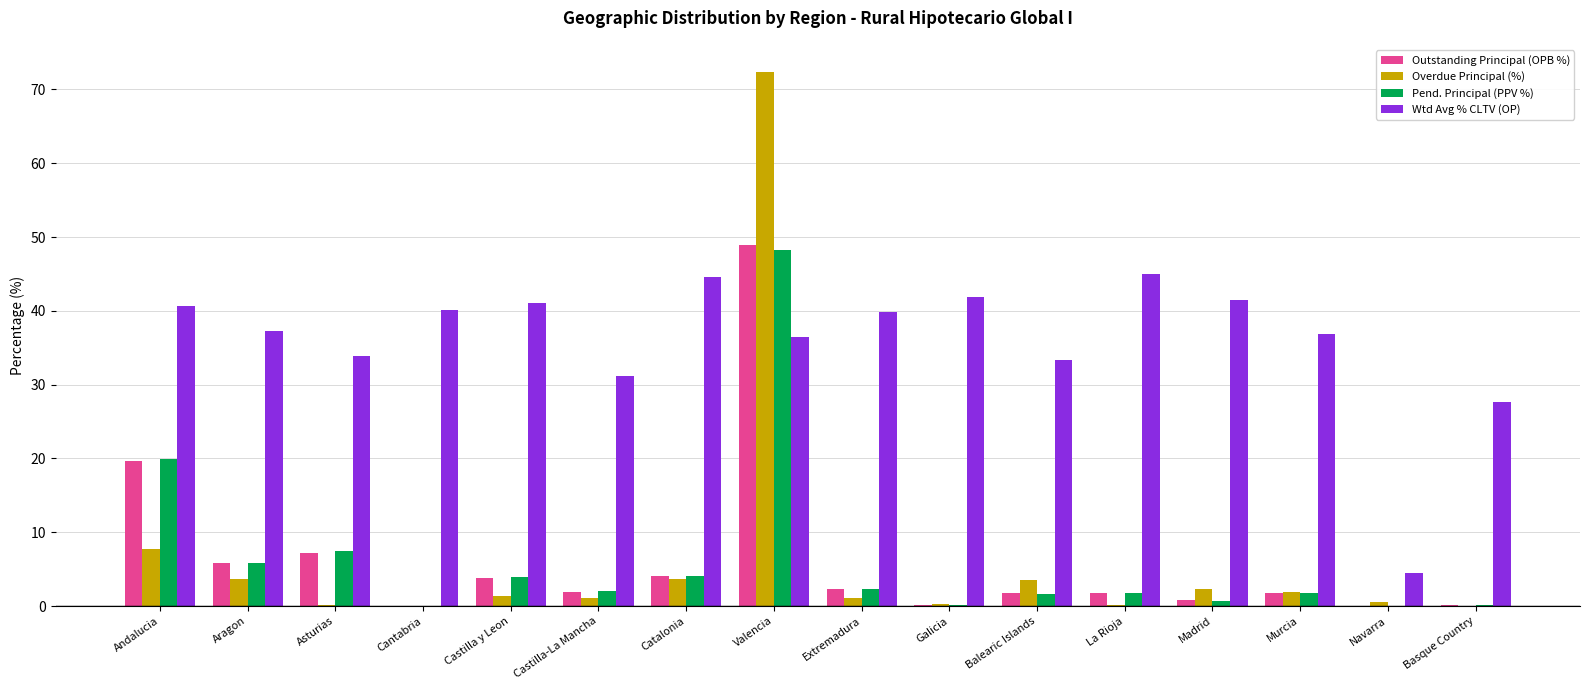

At which label does Pend. Principal (PPV %) first exceed 1?

Andalucia